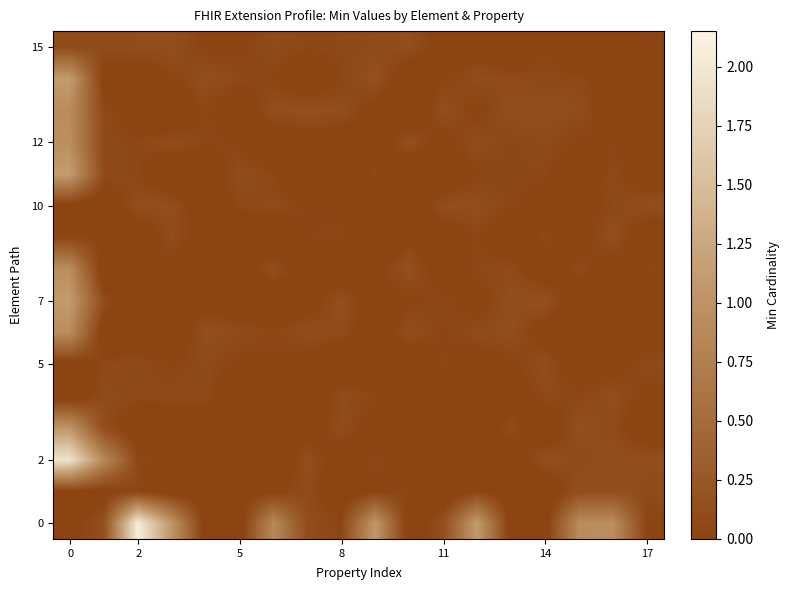

How many categories are shown in the chart?

18